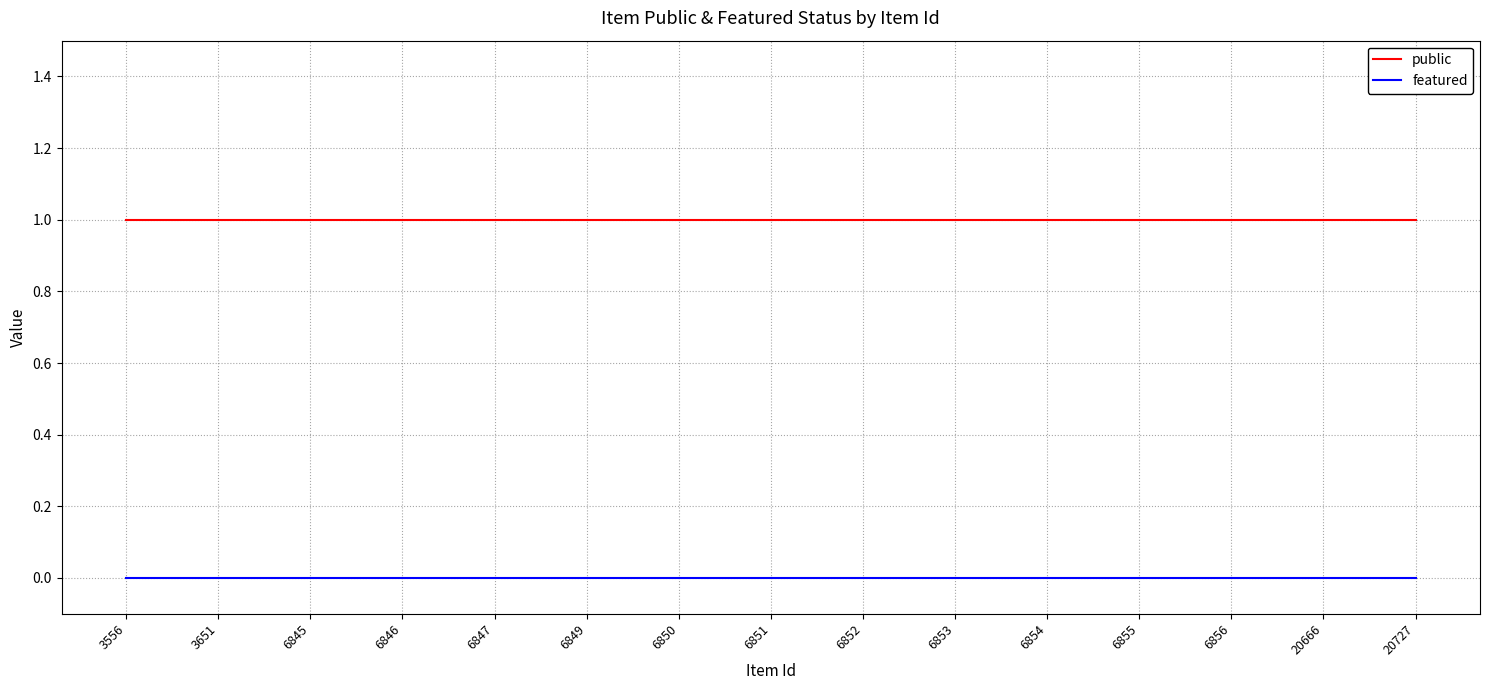

True or false: featured and public cross at least once.

False